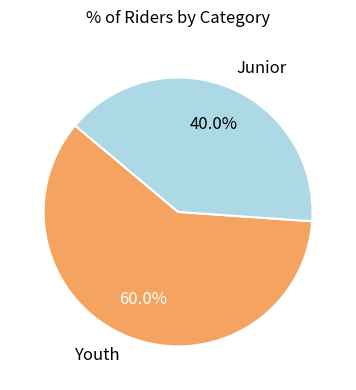

Is it true that Junior is 33% of the pie?

False